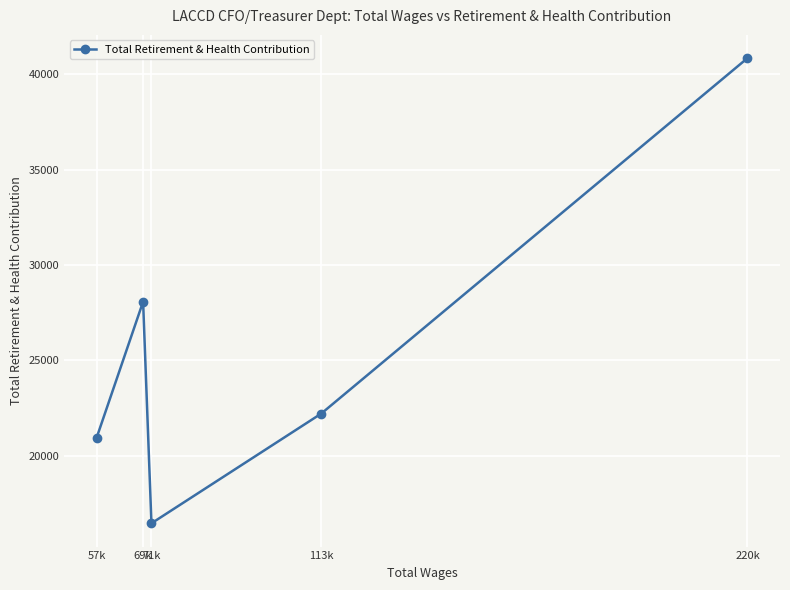

How many points are higher than both their immediate neighbors (excluding endpoints)?

1